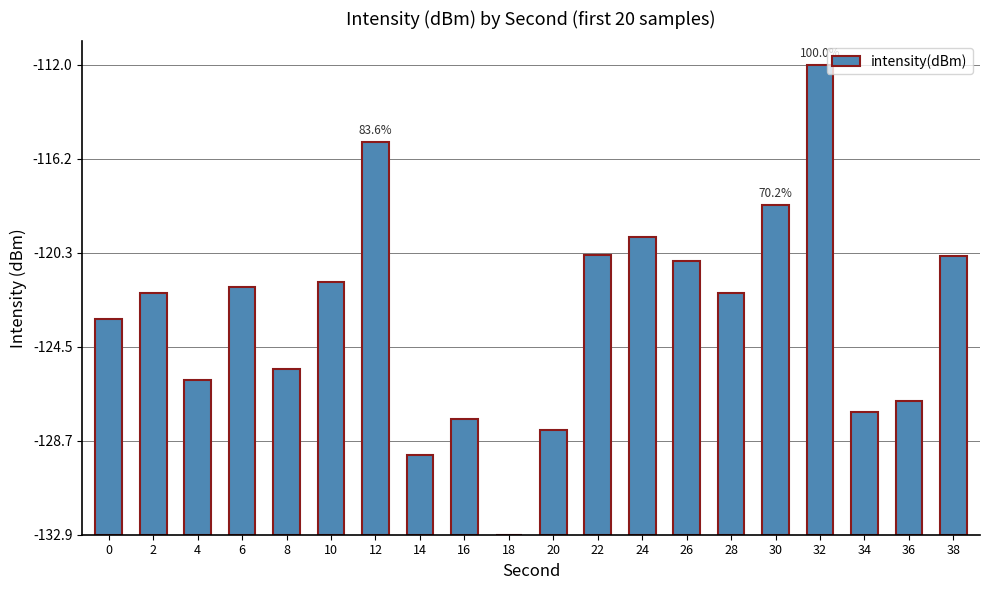

Is it true that the value at 6 is 15.8?

False